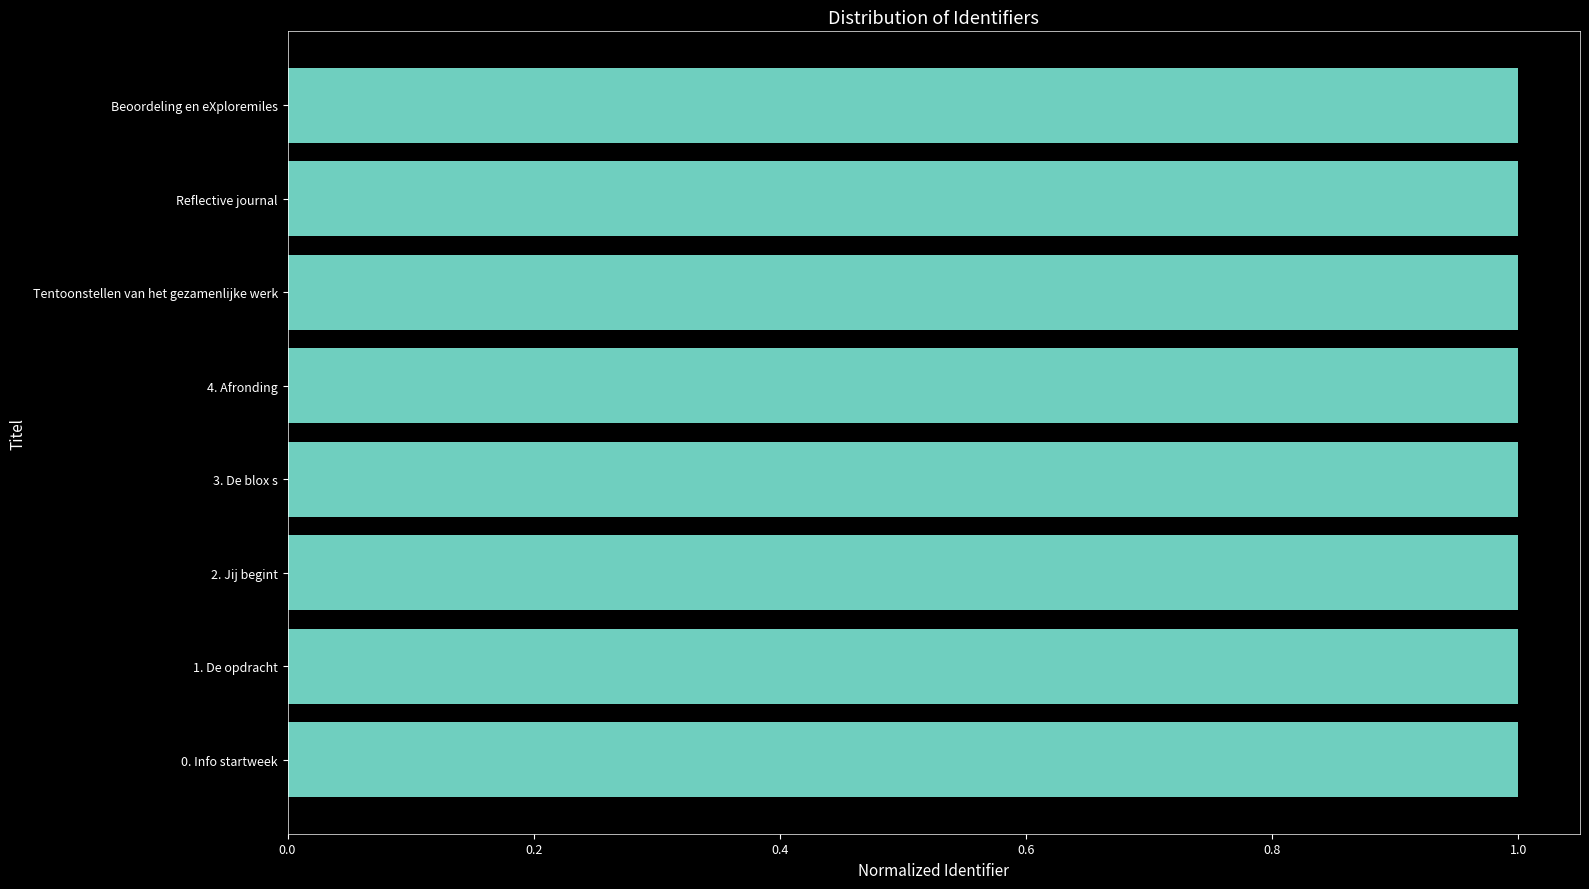

Does the chart contain stacked bars?

No